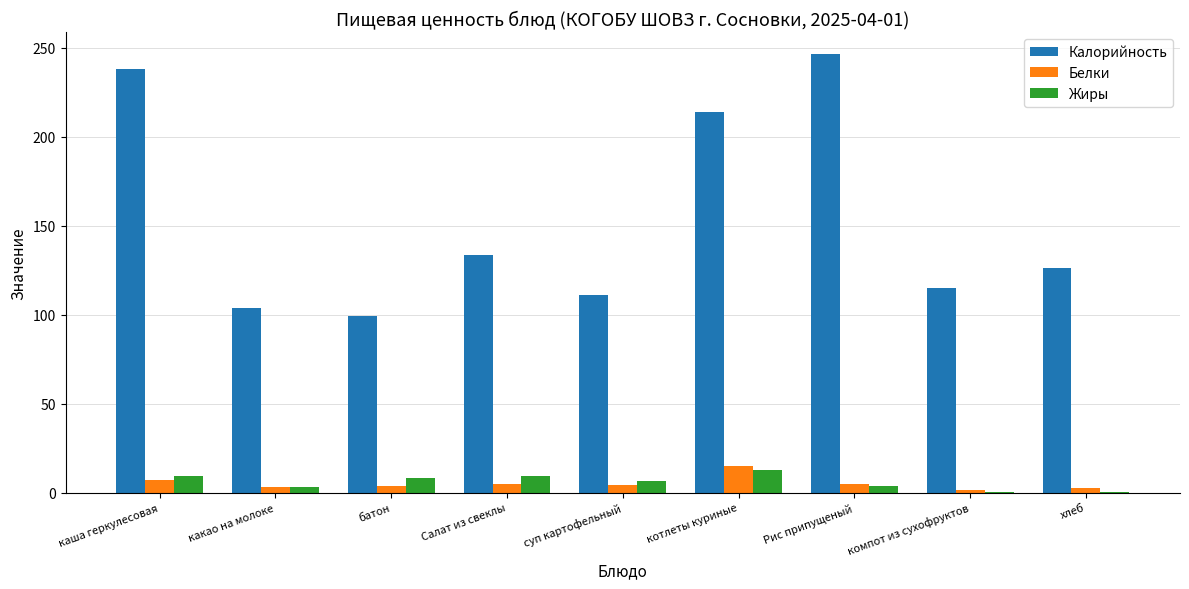

The value of Калорийность at батон is 99.5. True or false?

True